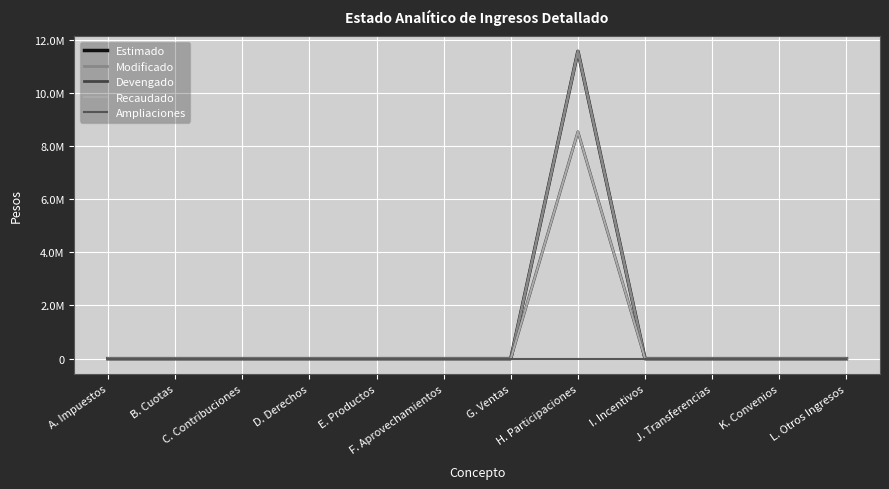

True or false: Recaudado and Devengado intersect in this chart.

False